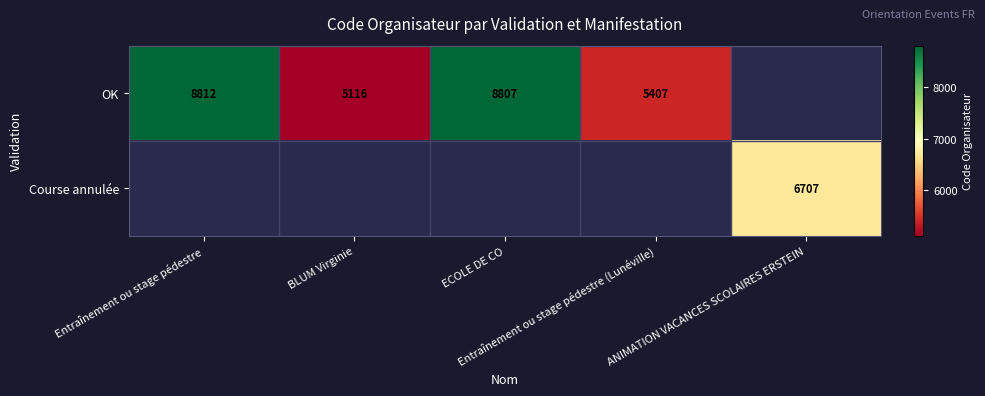

How many data points in OK are less than 8807?

2